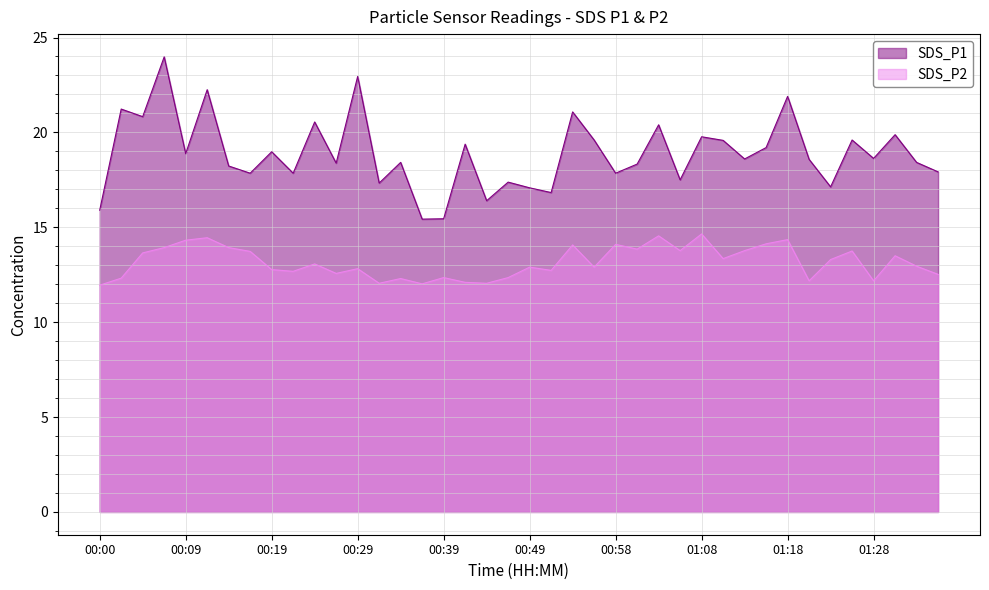

What is the total value across all series at 00:22?

30.5